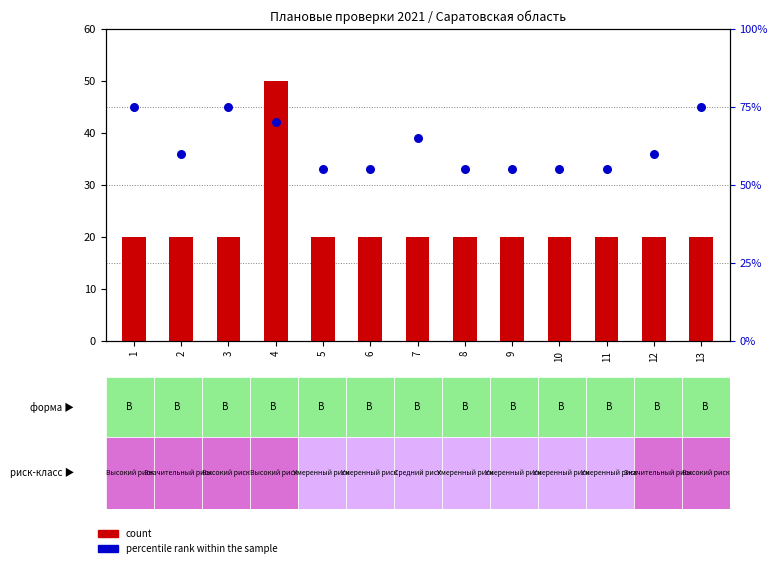

At which category is the sum across all series the highest?

4